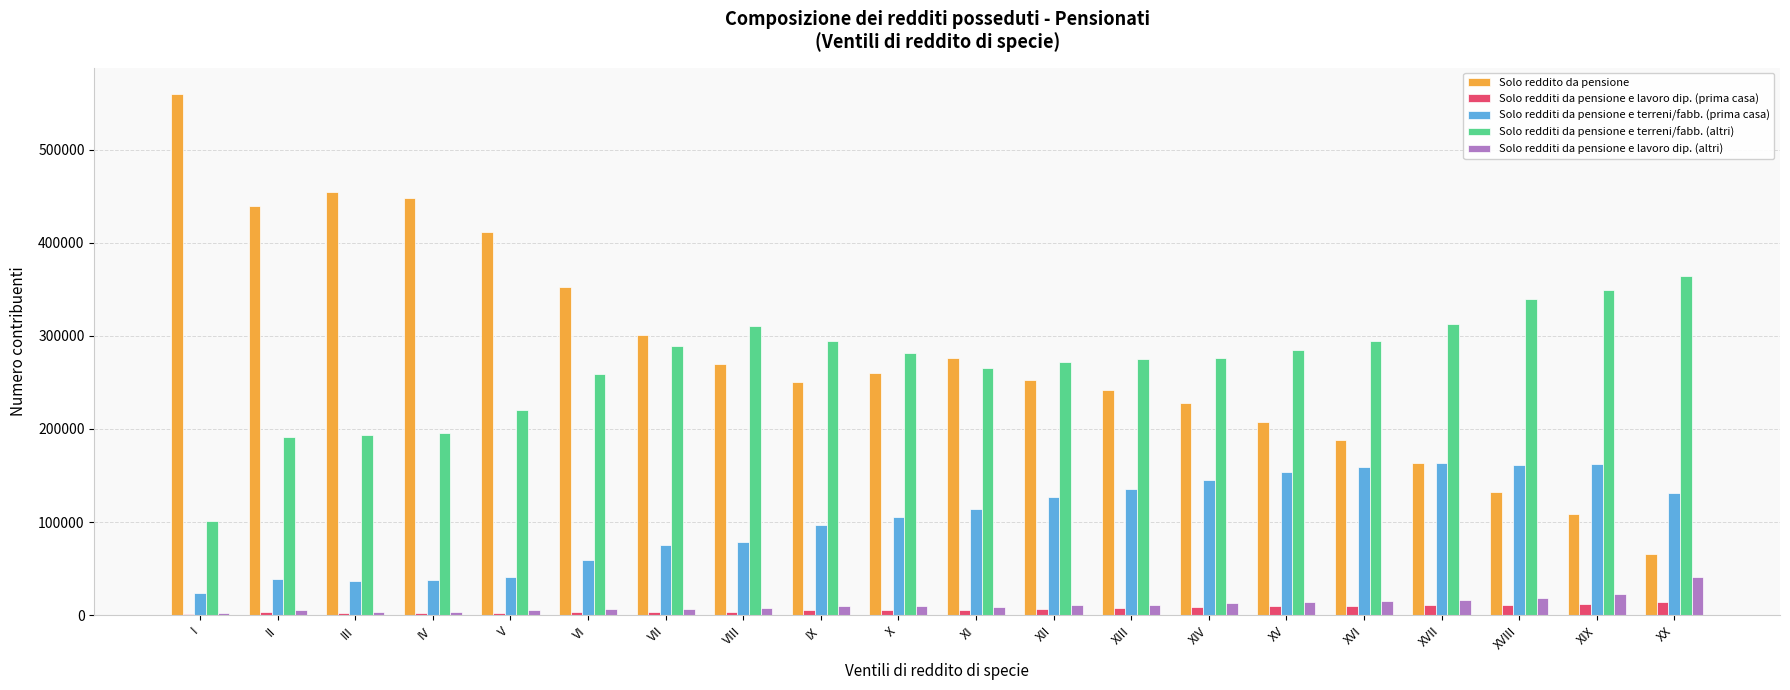

Which category has the highest value across all series?

I